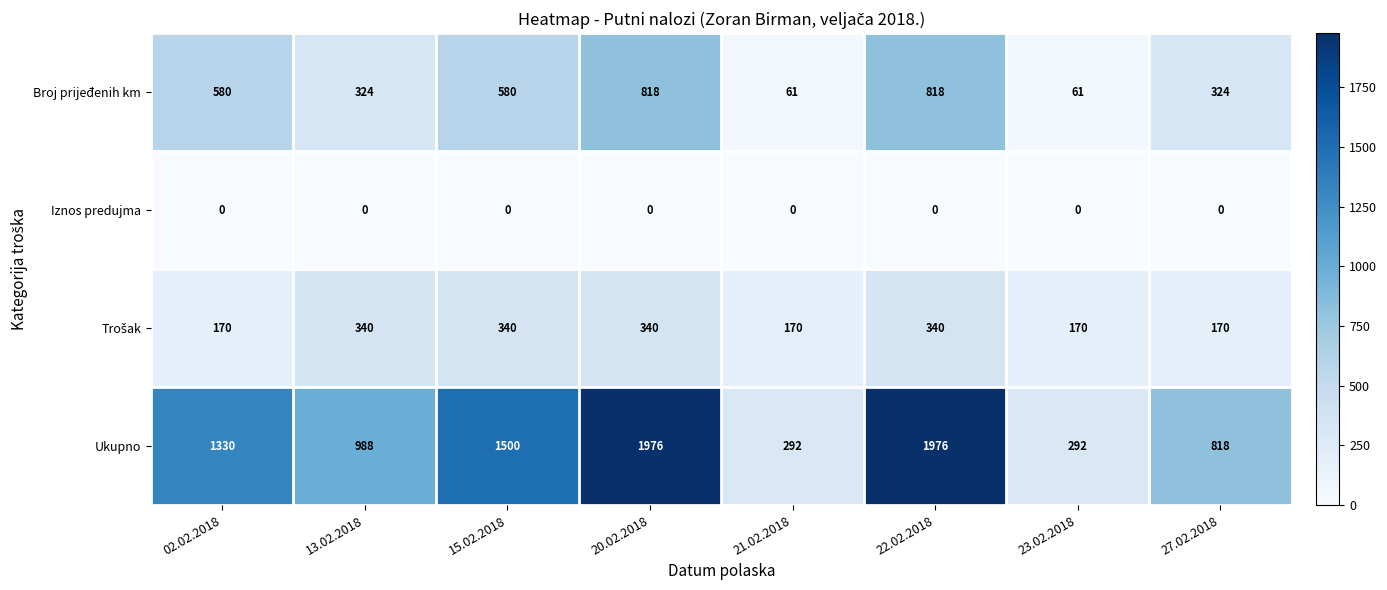

Which series has the largest total across all categories?

Ukupno